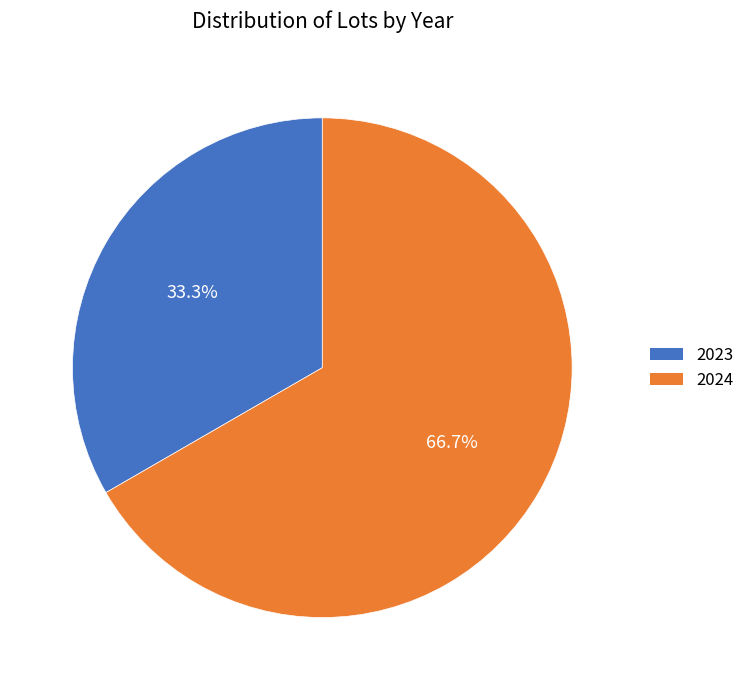

What is the ratio of the value at 2024 to the value at 2023?

2.0